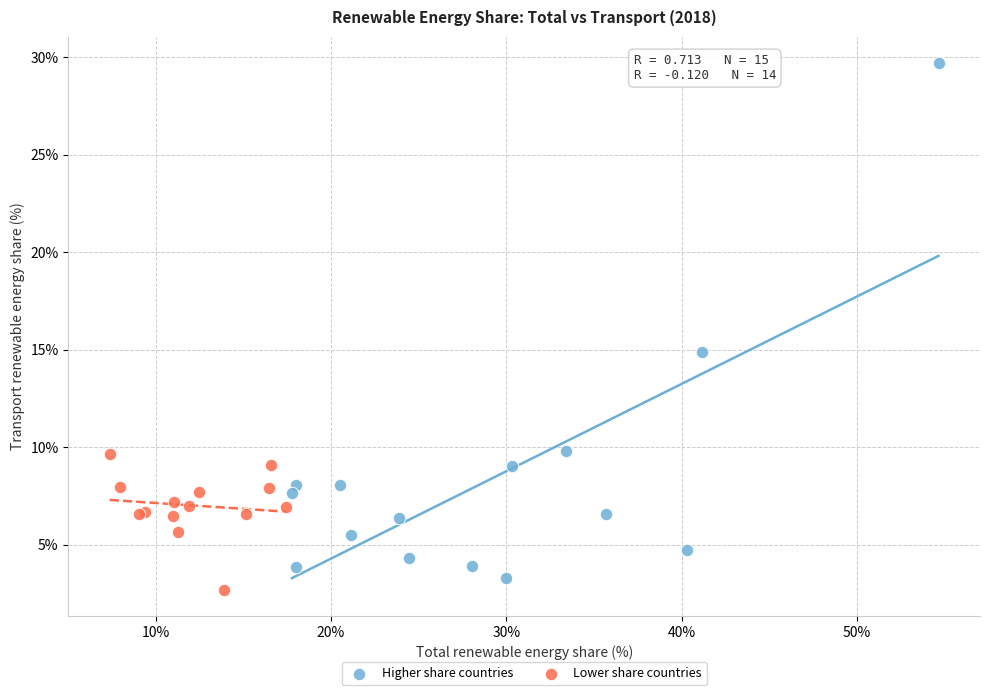

Which series contains the highest Y value?

Higher share countries